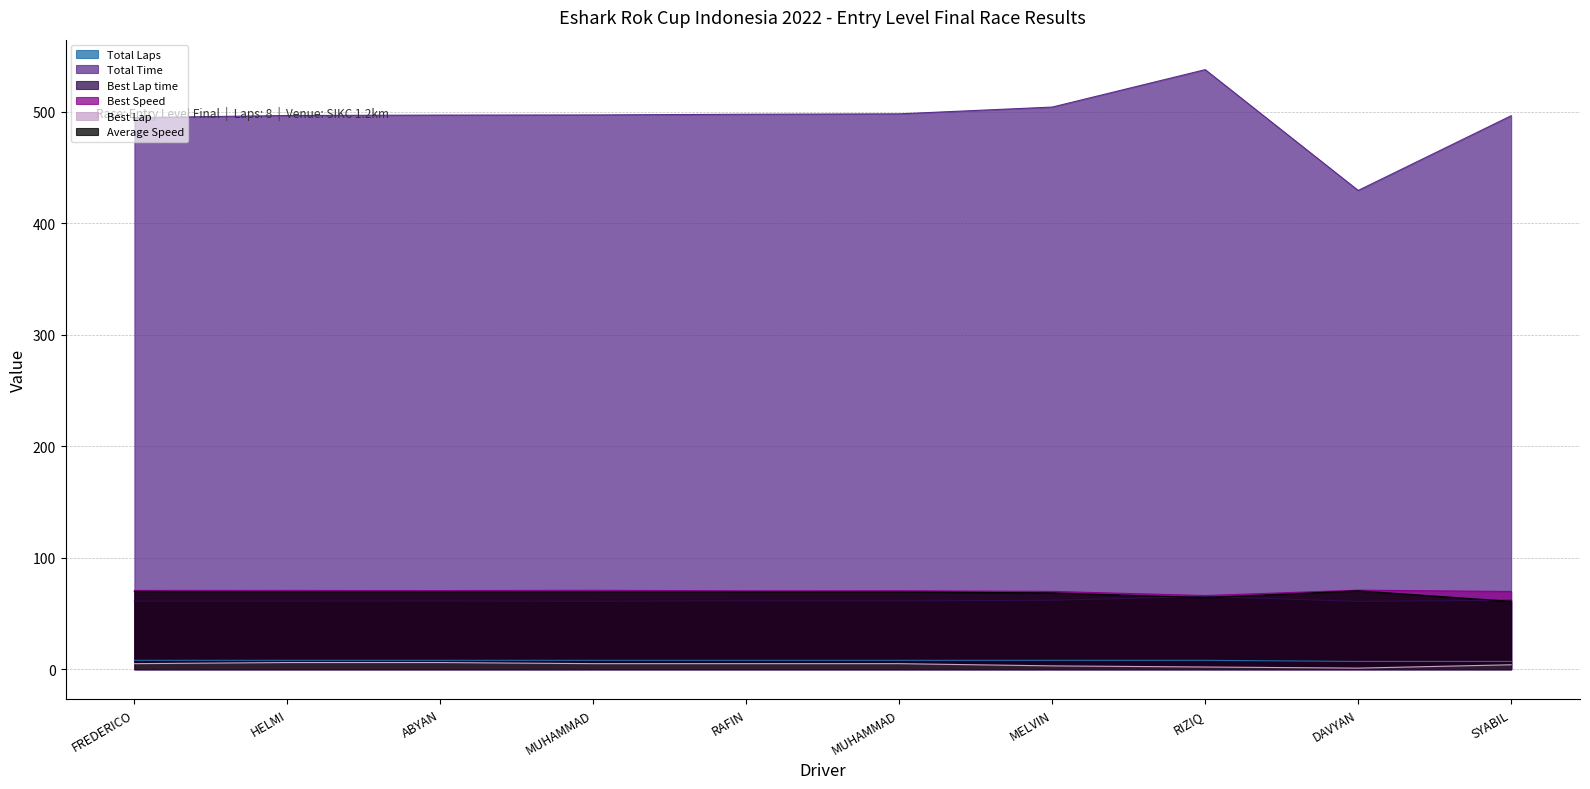

What is the difference between the maximum and minimum values in the Best Speed series?

4.9